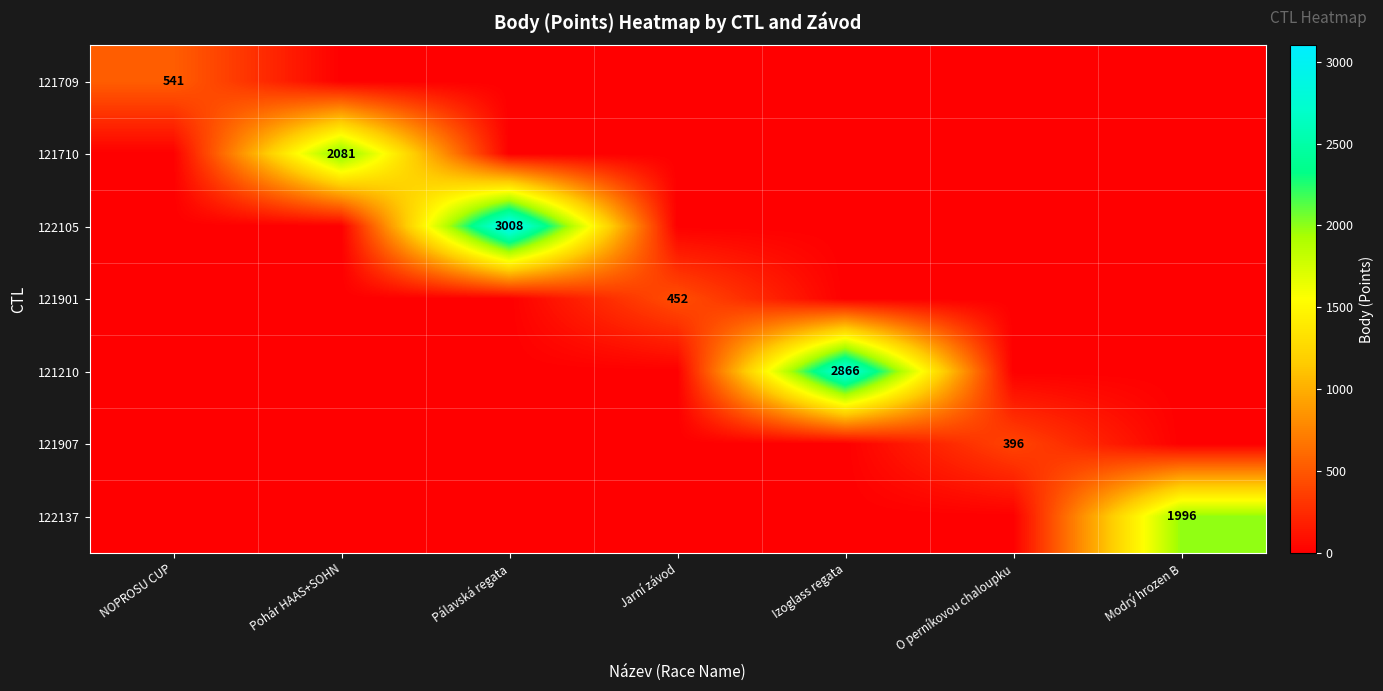

Is it true that 122105 equals 0 at Jarní závod?

True